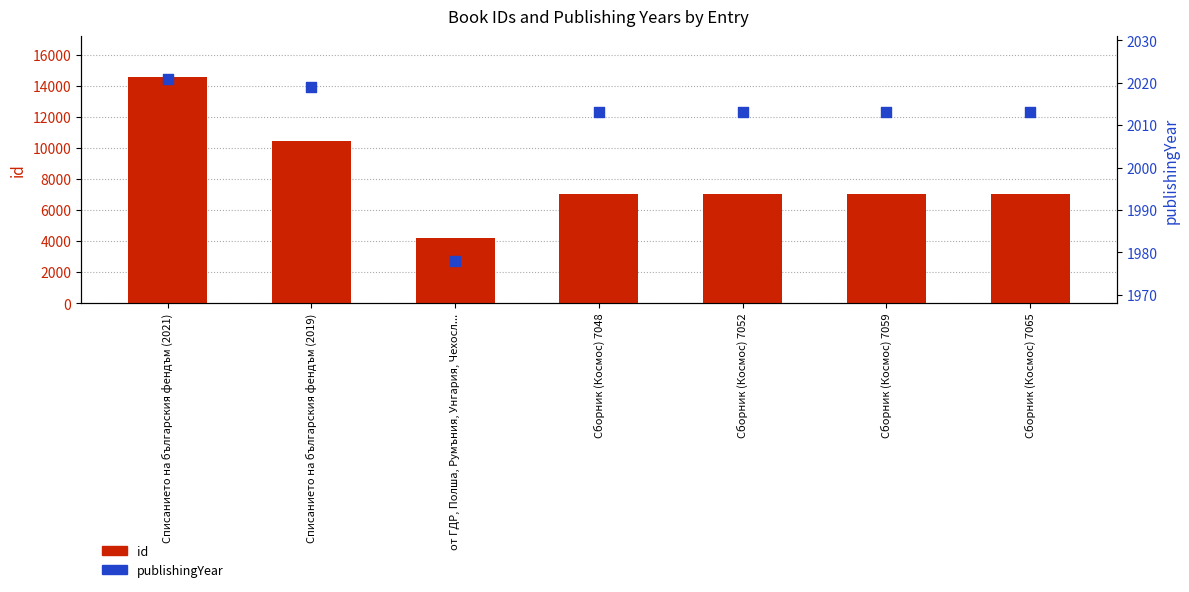

What are all the series names shown in the legend?

id, publishingYear